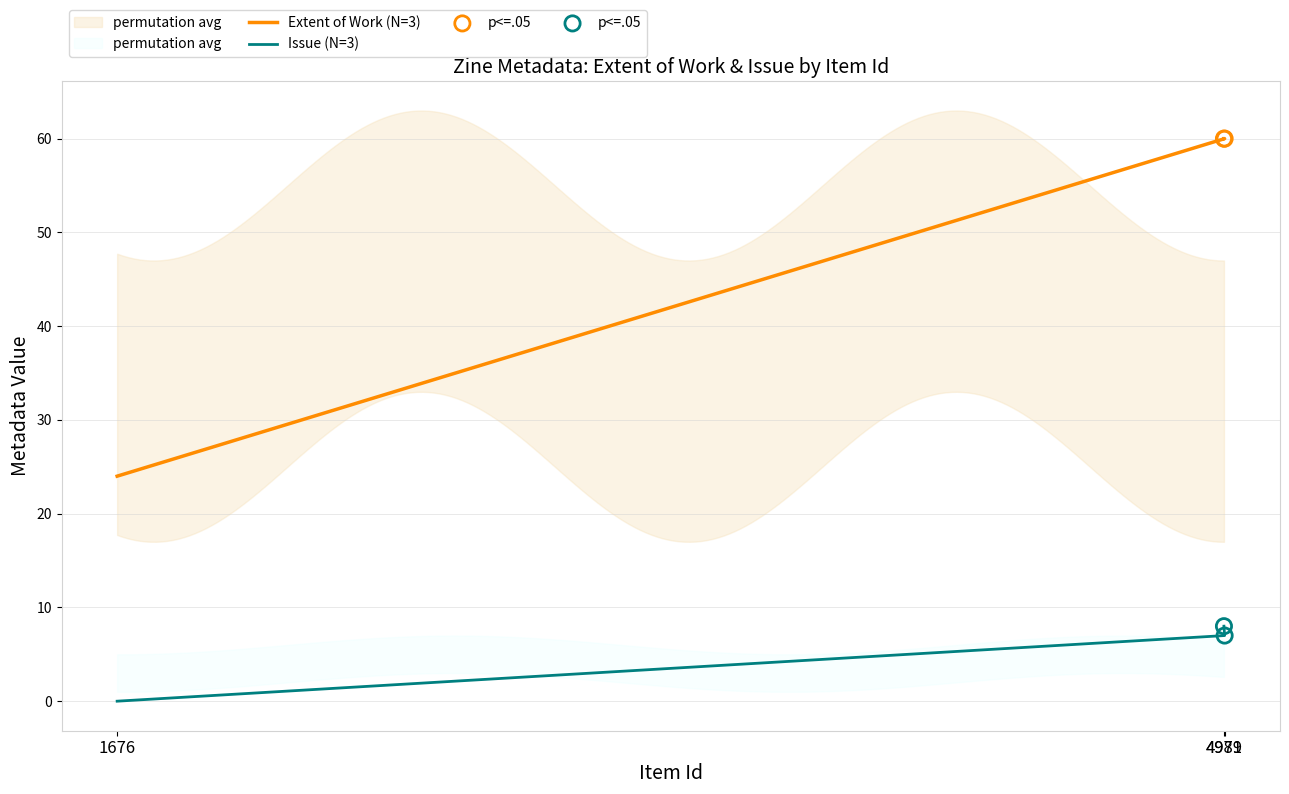

Is the value of Extent of Work at 4981 greater than the value of Issue at 4981?

Yes